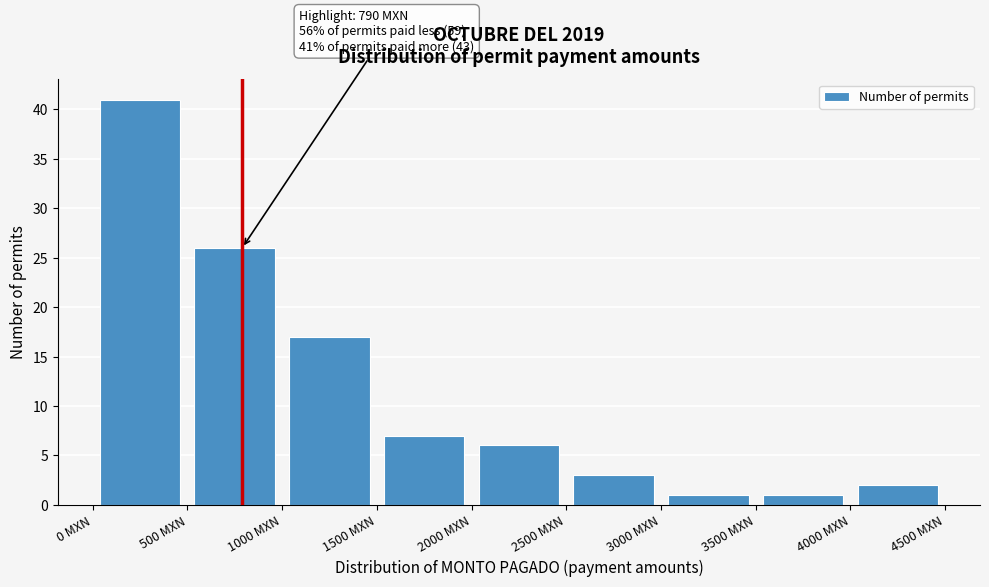

Over which range of the x-axis is the bar tallest?

0 to 500